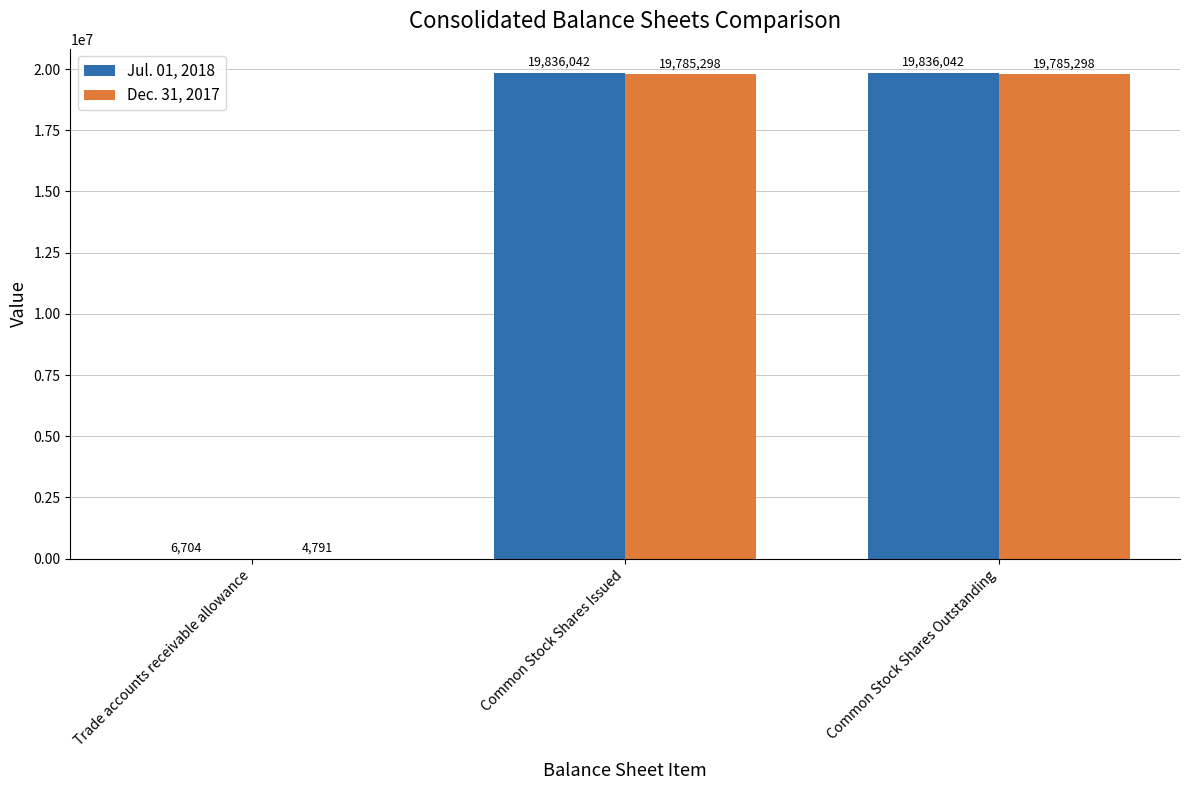

What is the maximum value shown in the chart?

19836042